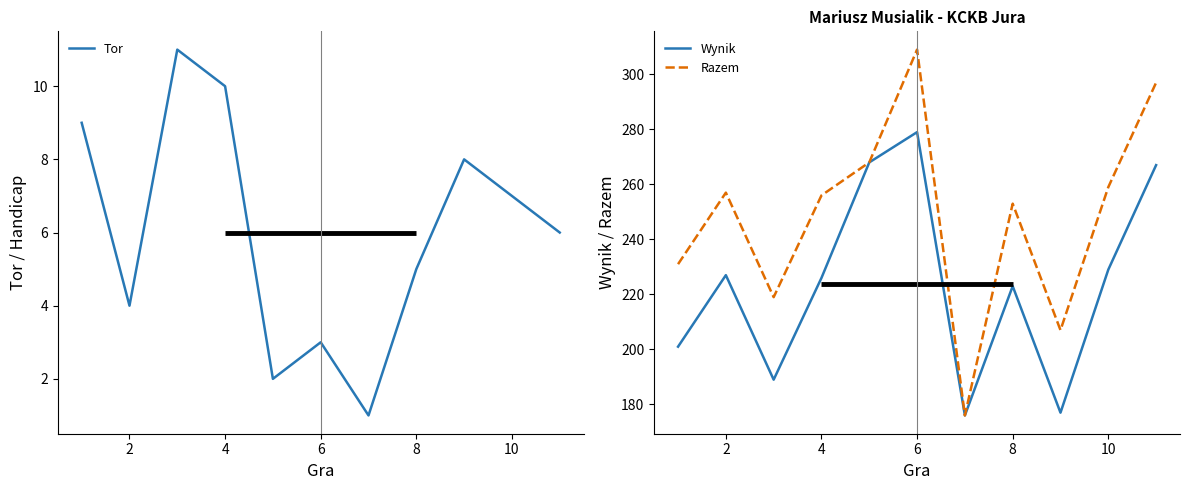

What is the difference between the maximum and second lowest values in the Wynik series?

102